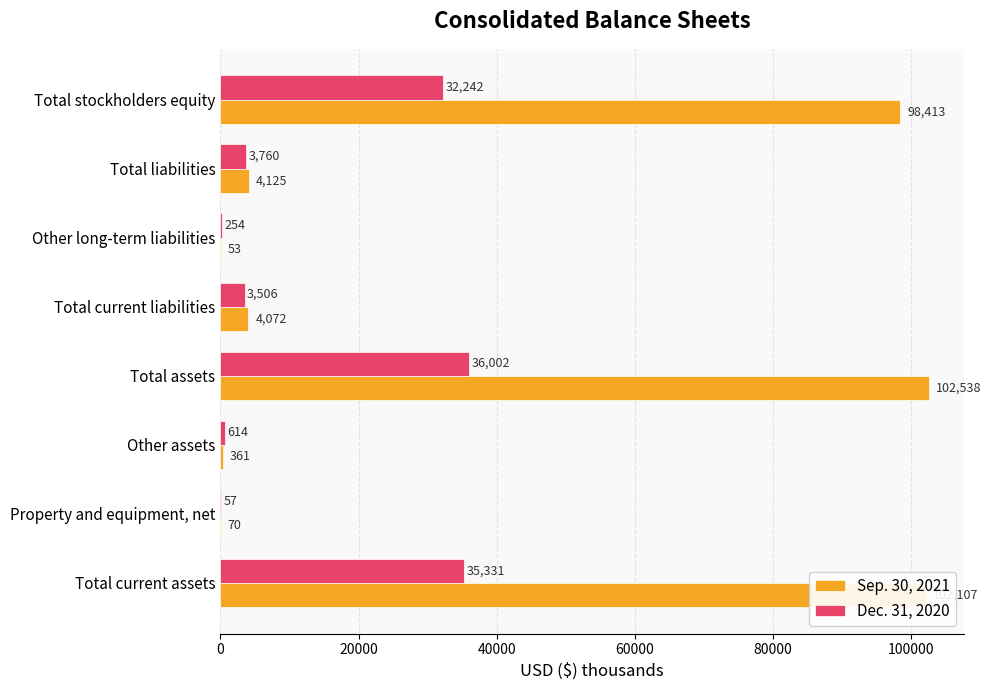

Which series changed the most between Property and equipment, net and Other assets?

Dec. 31, 2020